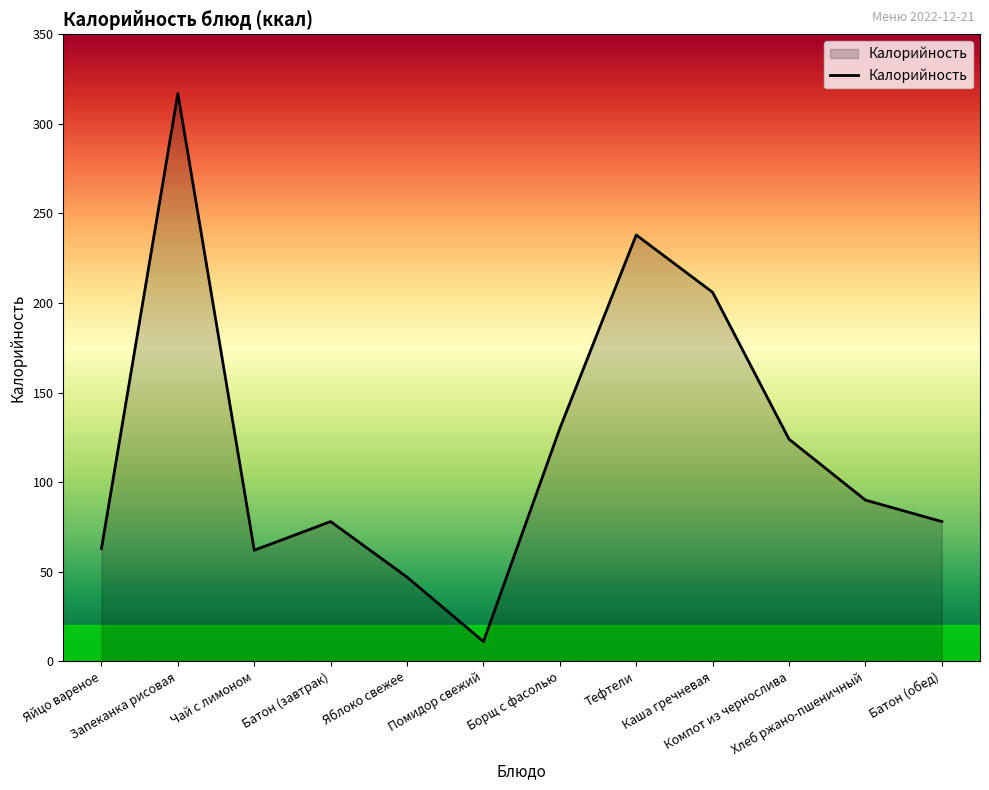

What is the maximum value shown in the chart?

317